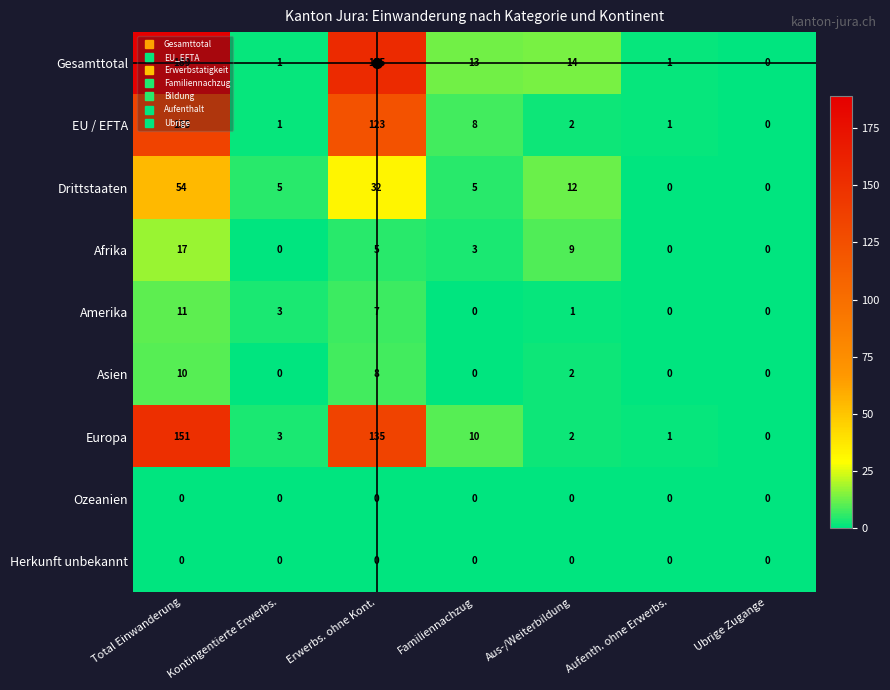

At how many categories does at least one series exceed 74?

2